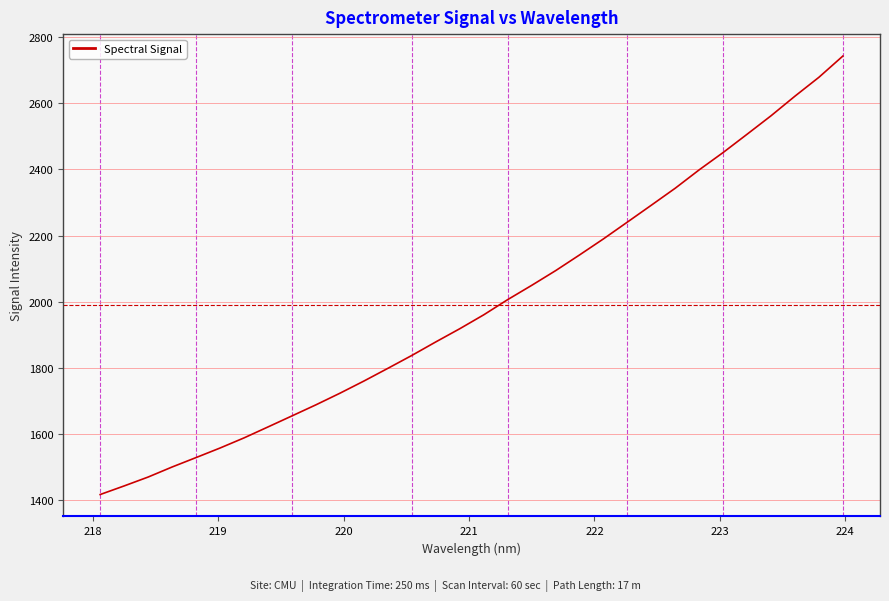

What is the difference between the maximum and minimum values?

1325.0